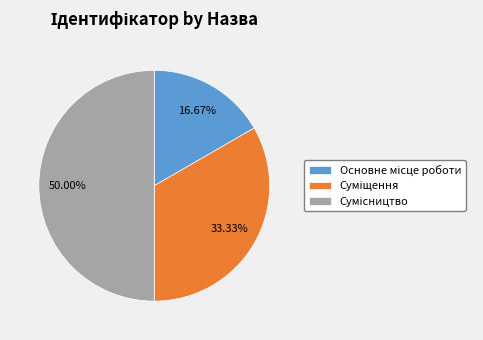

Which category has the biggest portion of the pie?

Сумісництво